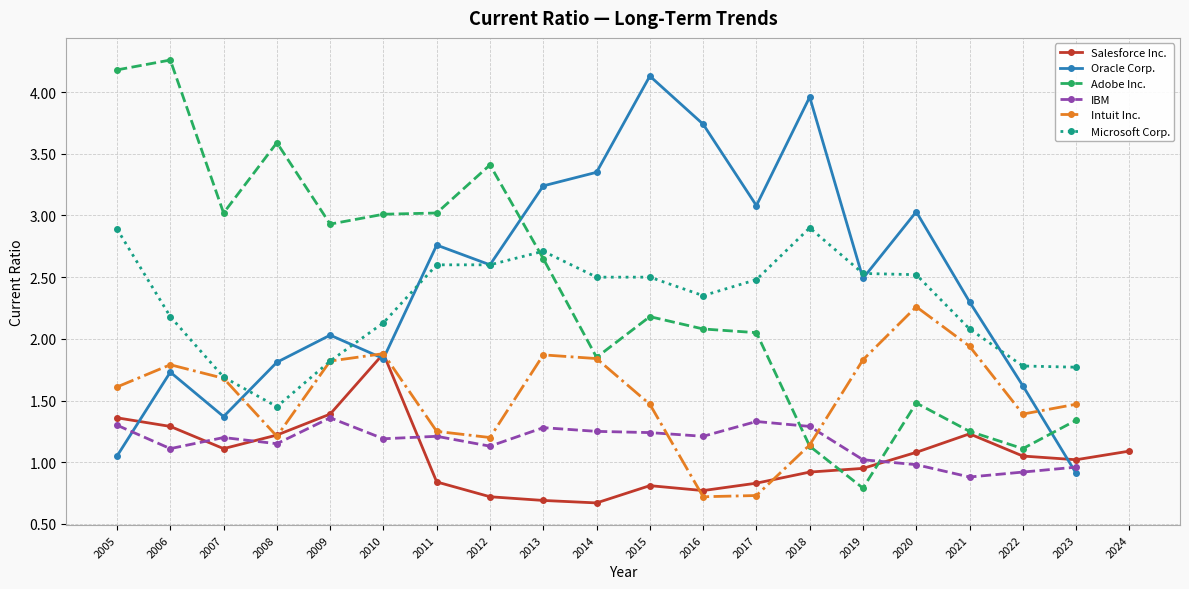

The value of Adobe Inc. at 2008 is 3.6. True or false?

True